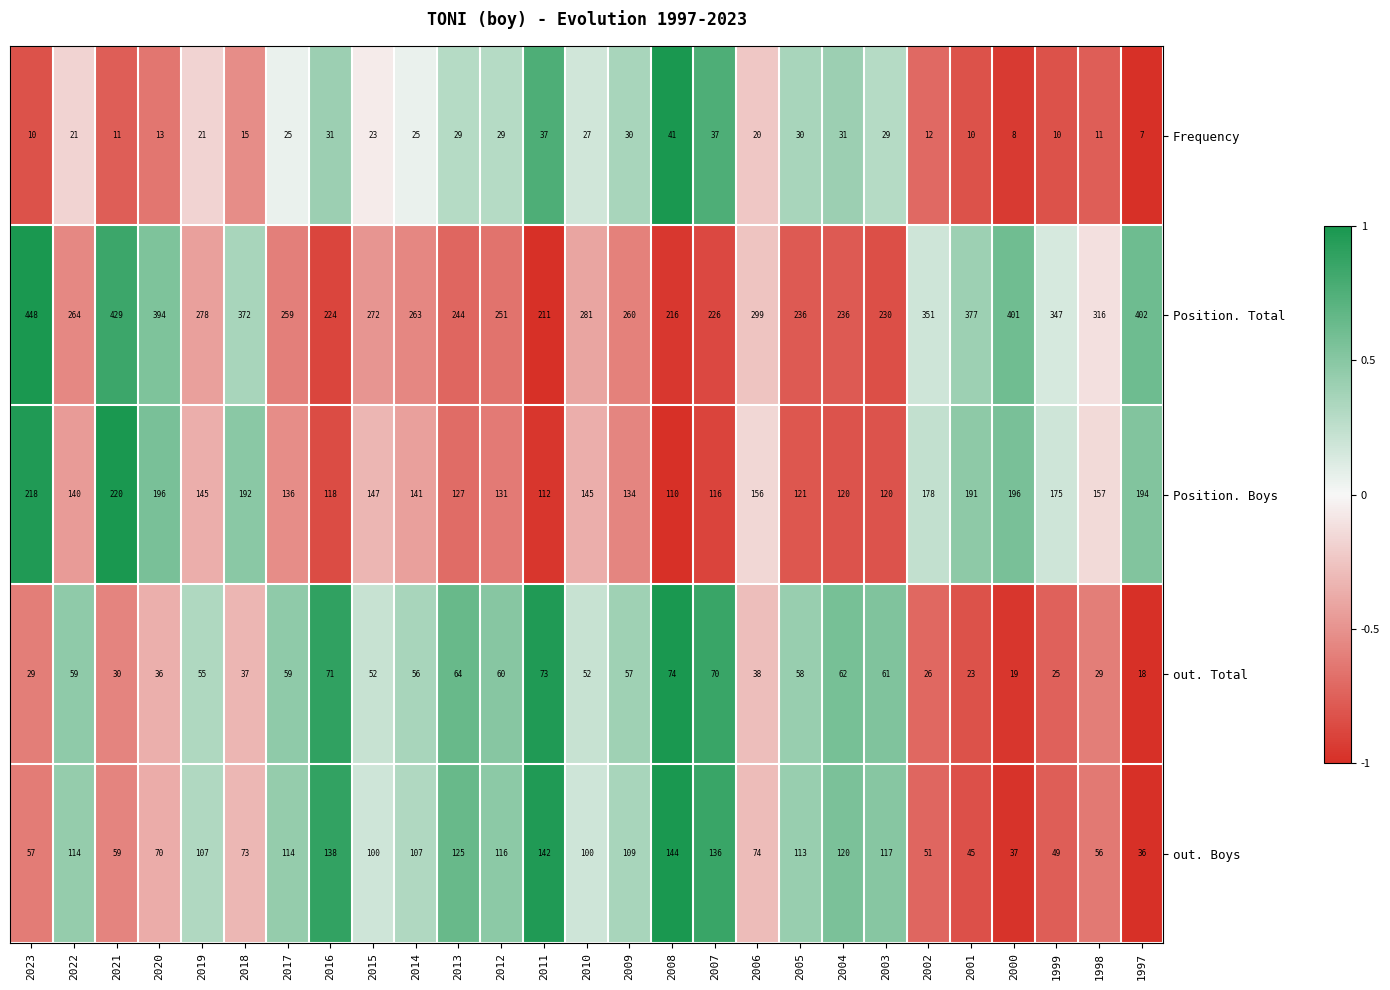

What is the difference between the second highest and second lowest values in the Frequency series?

29